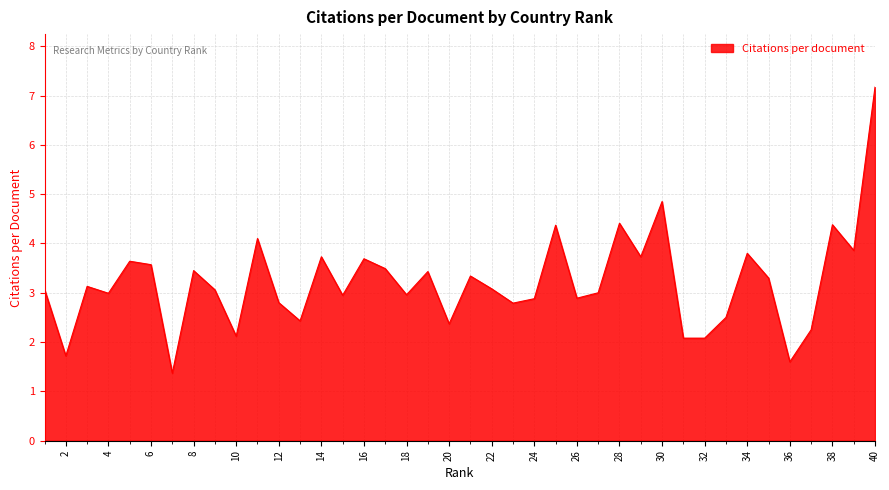

Count the number of data series in this chart.

1